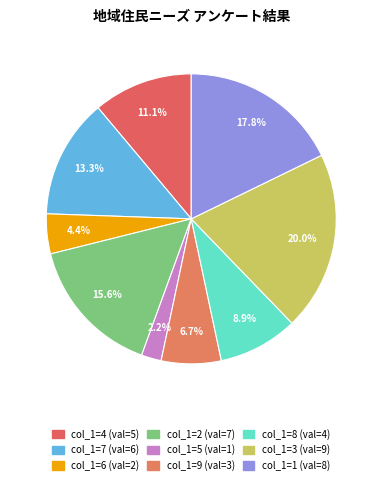

Count the number of slices in the pie.

9